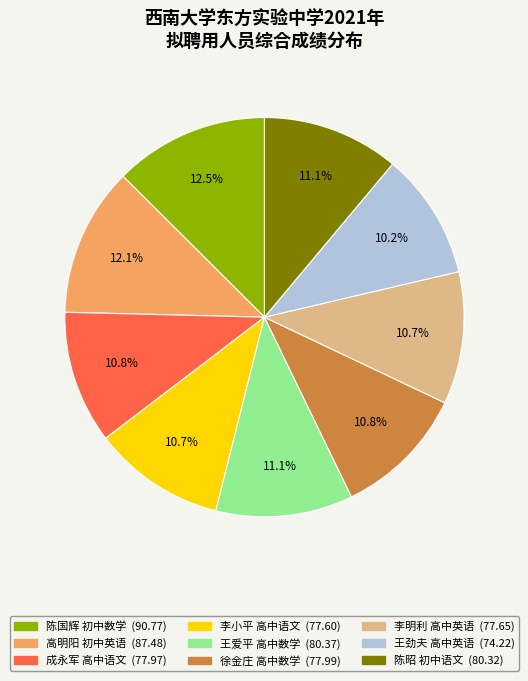

Is there a majority slice in this chart?

No